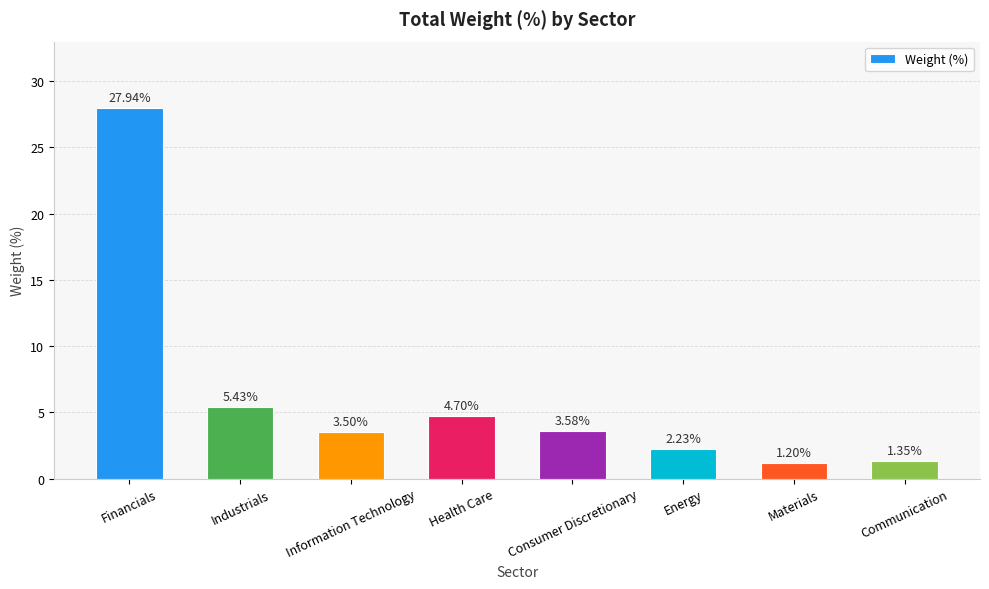

Where does the data first go above 3?

Financials